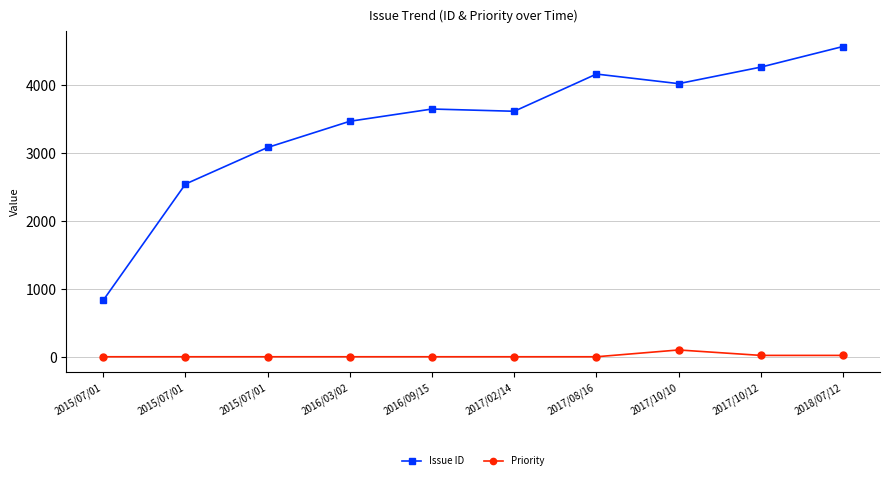

At which category does Issue ID reach its first local peak?

2016/09/15